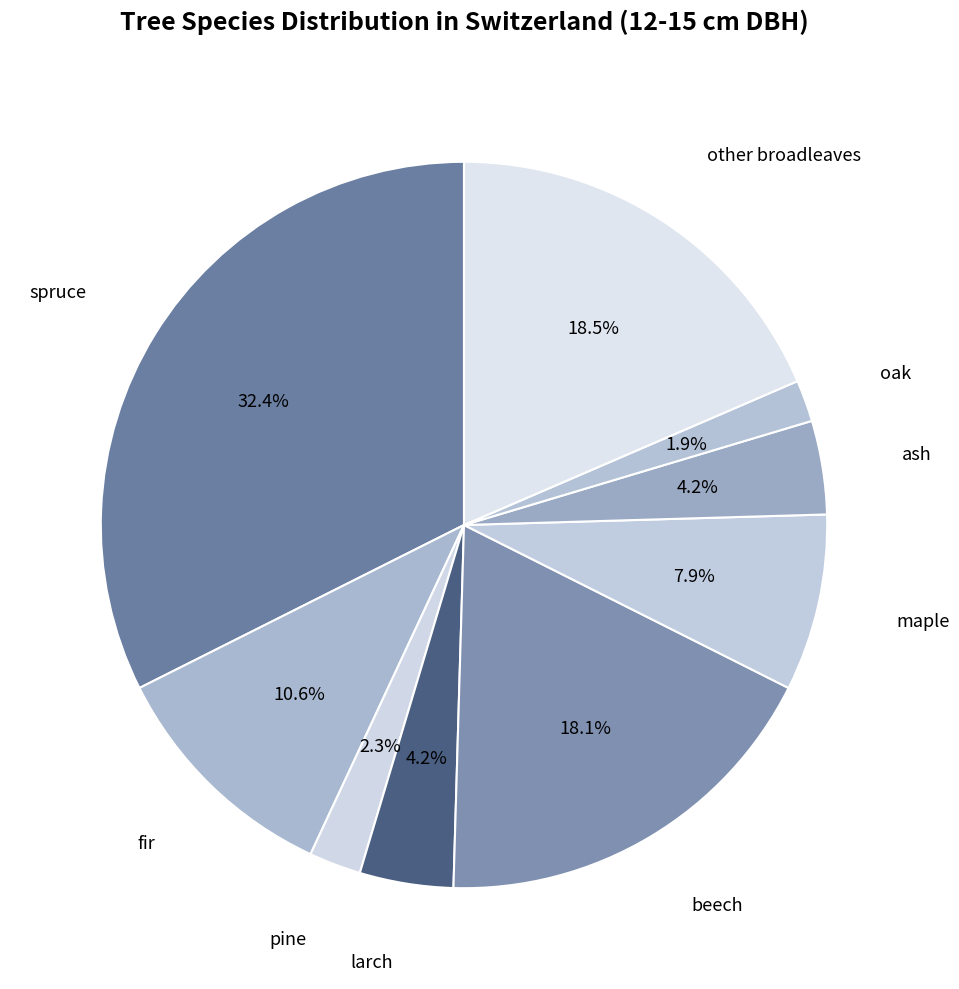

How many segments does this pie chart have?

9